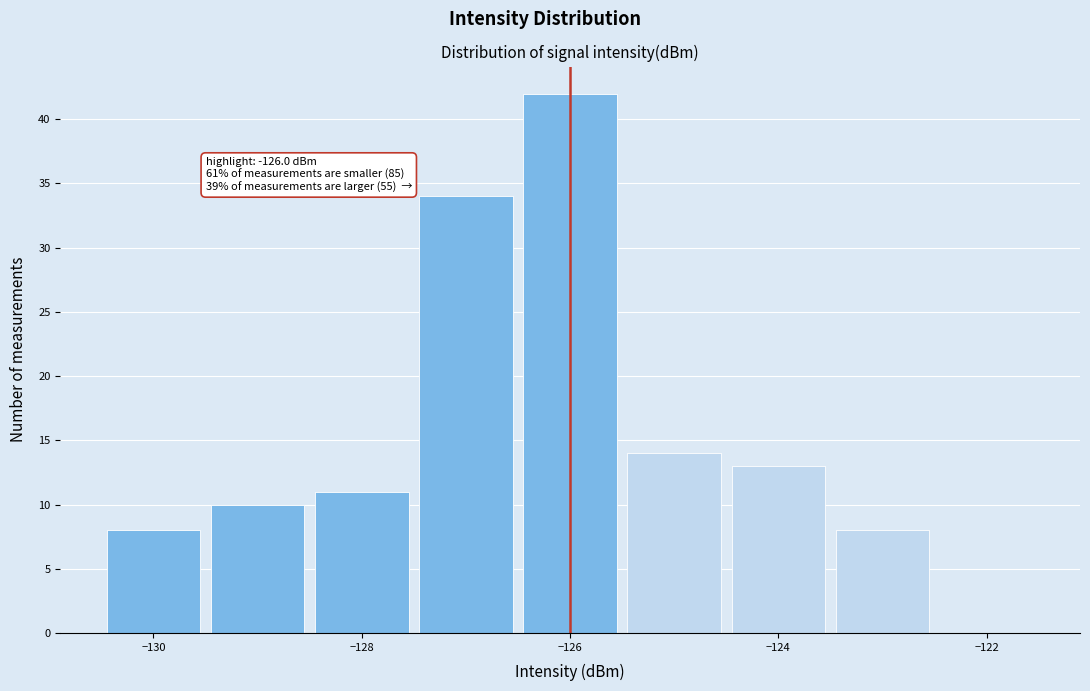

Which range on the x-axis has the tallest bar?

-126.5 to -125.5